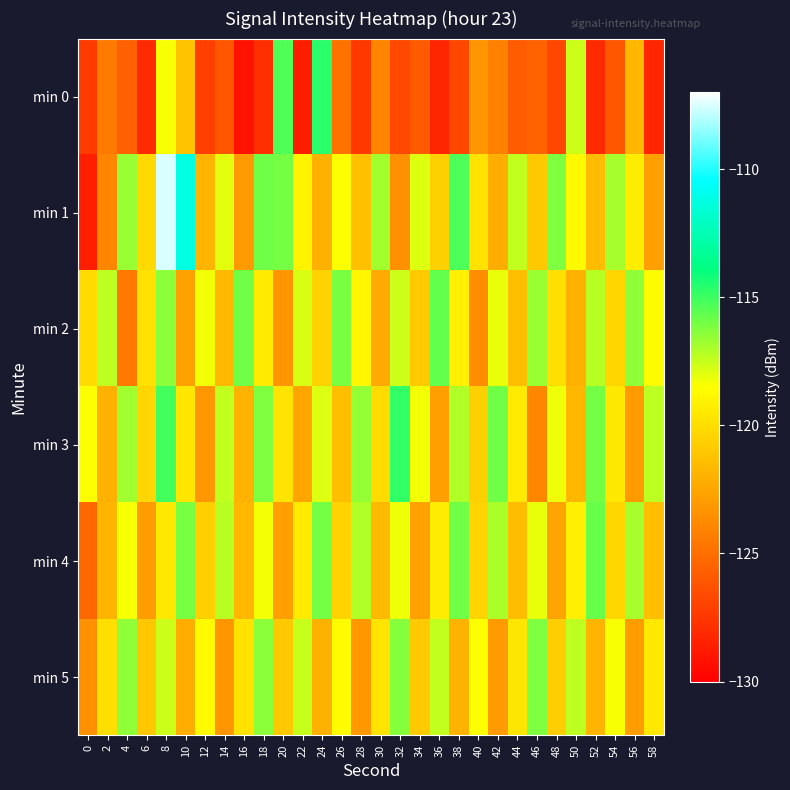

At 6, list the series in order from largest to smallest.

min 2, min 1, min 3, min 5, min 4, min 0